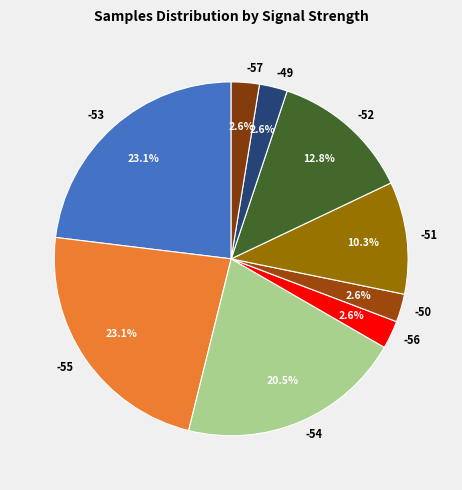

Is -51 the majority of the pie?

No